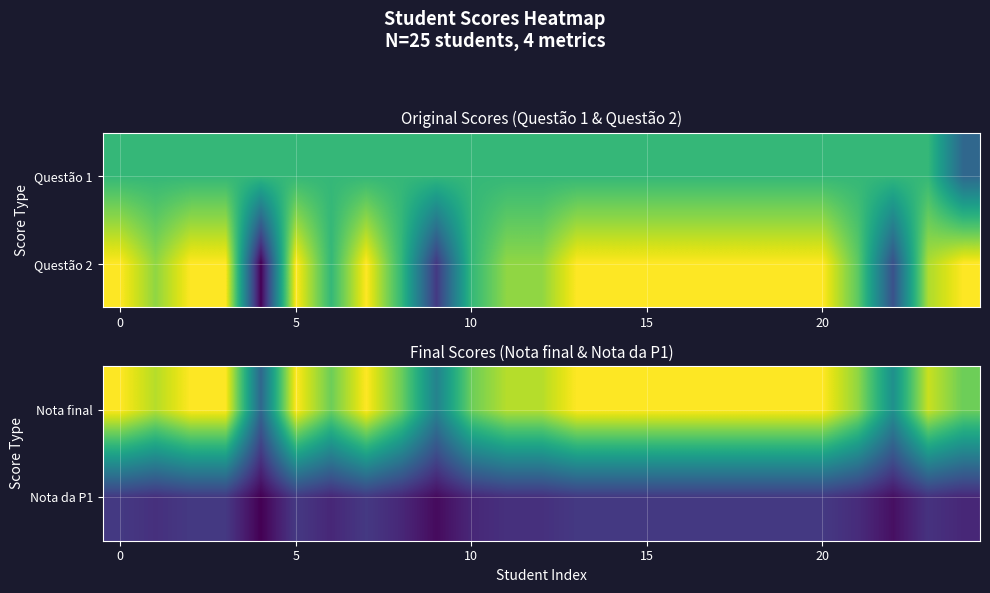

What is the maximum value shown in the chart?

10.0